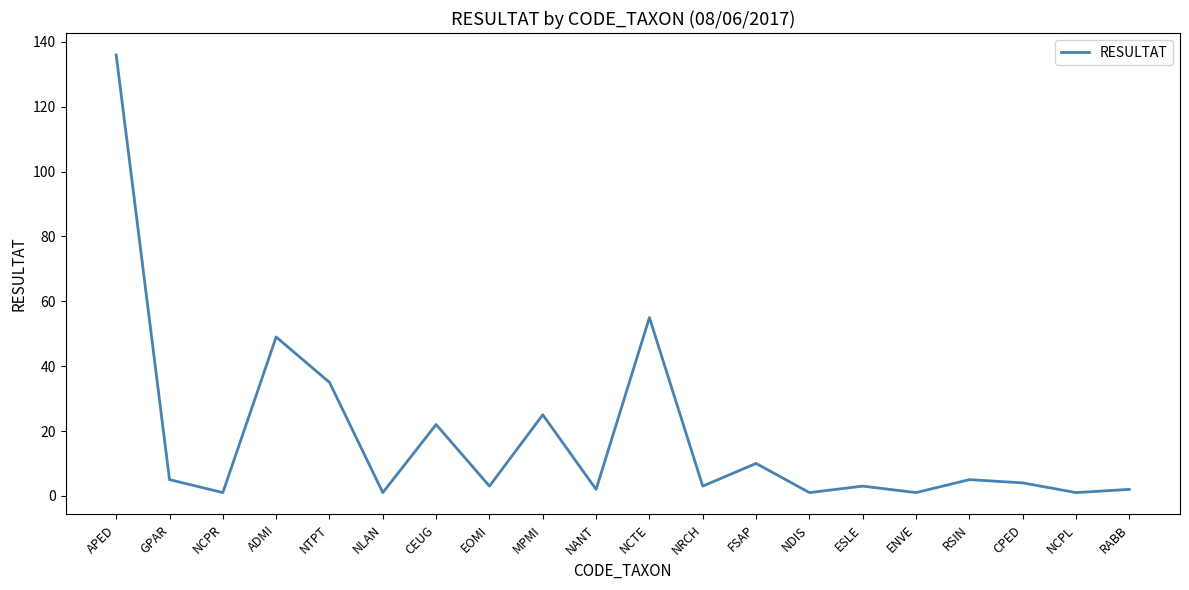

What is the average value?

18